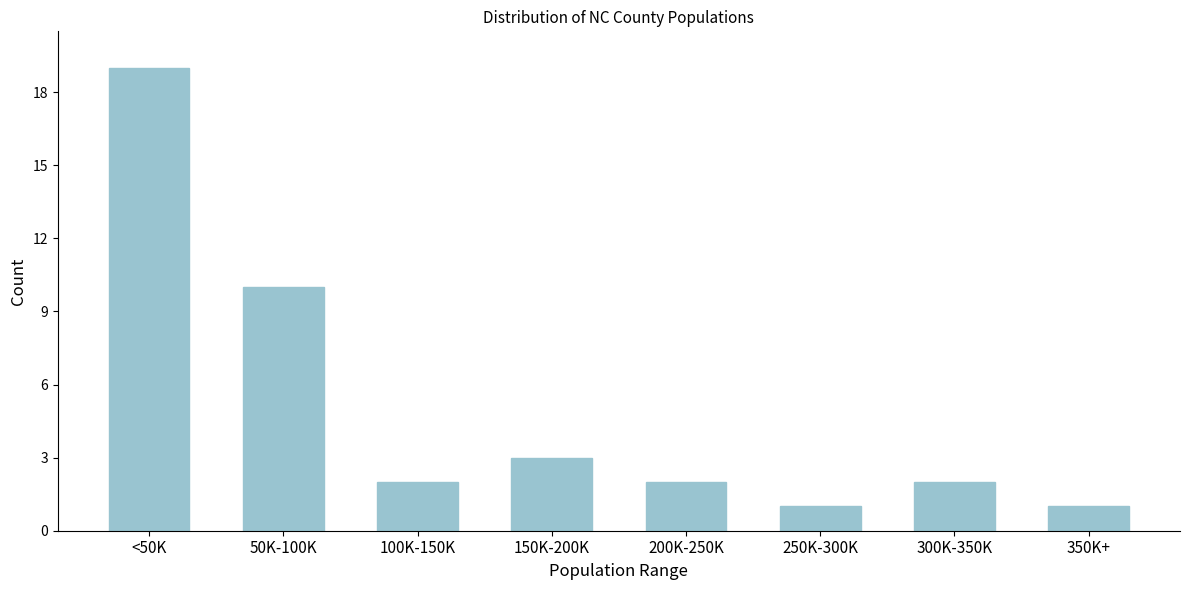

Reading right to left, transcribe all the data shown in this chart.

1	2	1	2	3	2	10	19